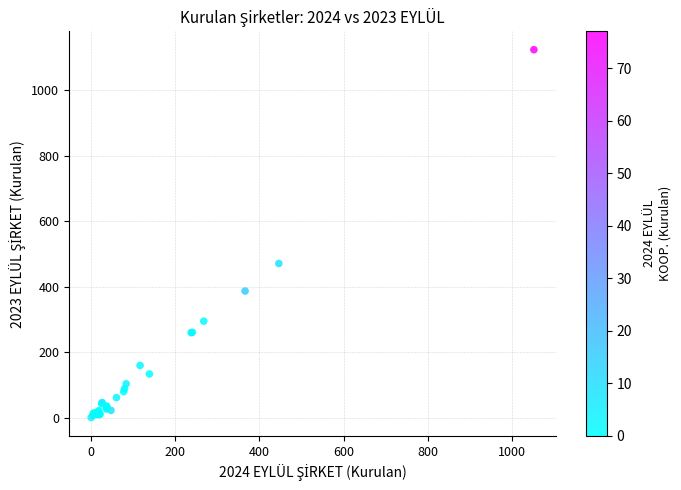

What Y value in the scatter plot is closest to 562?

471